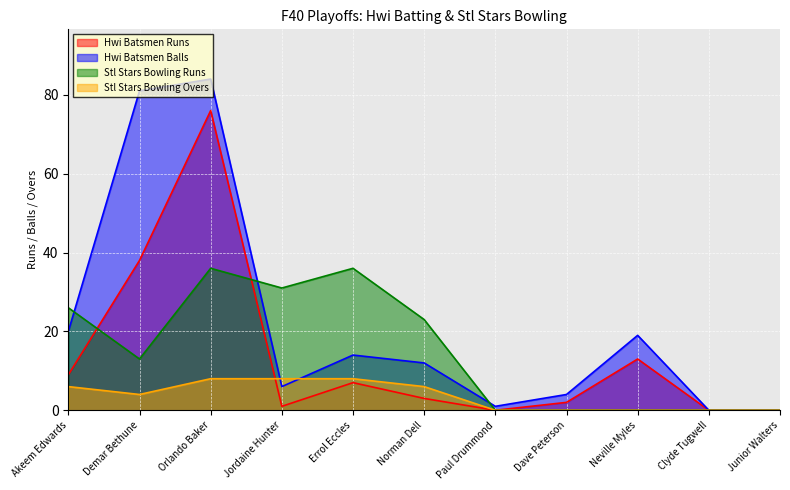

The value of Stl Stars Bowling Overs at Orlando Baker is 5. True or false?

False